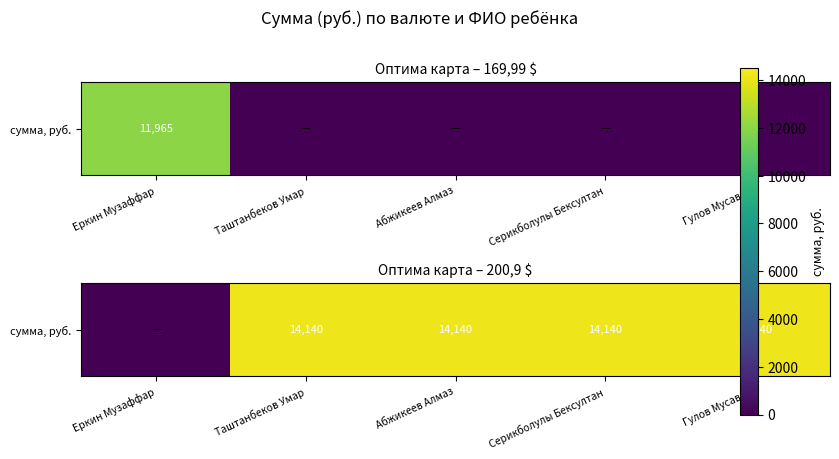

What value does the data have at Серикболулы Бексултан?

14140.3